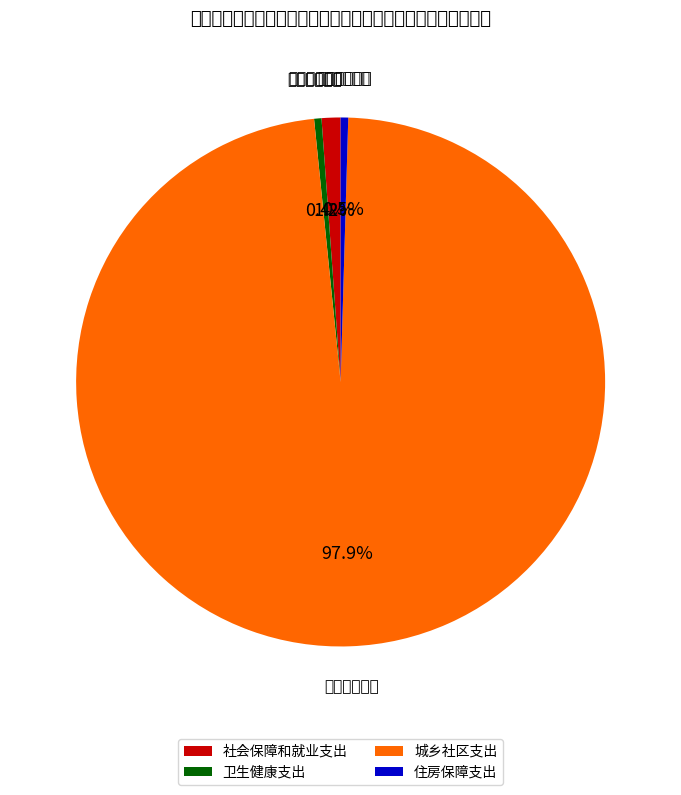

Is 卫生健康支出 the majority of the pie?

No